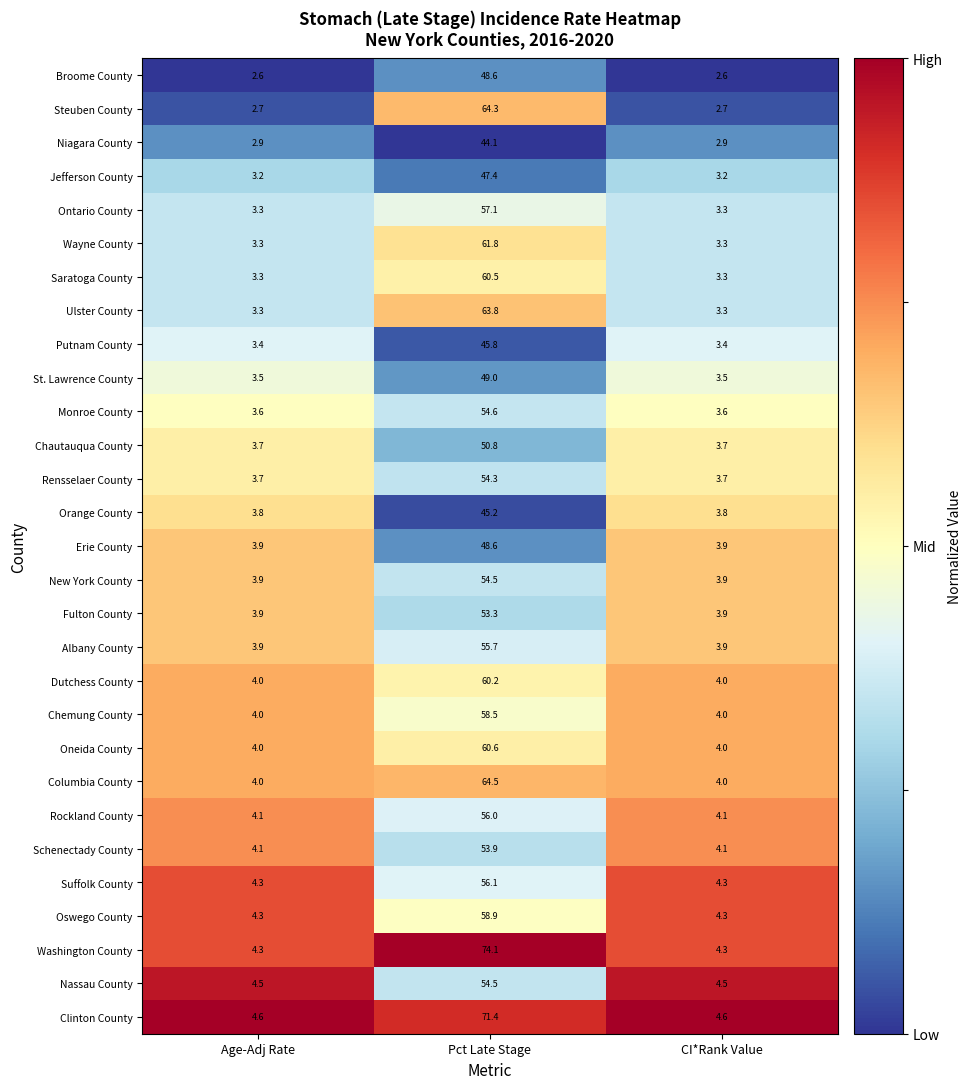

What is the total value across all series at CI*Rank Value?

108.1